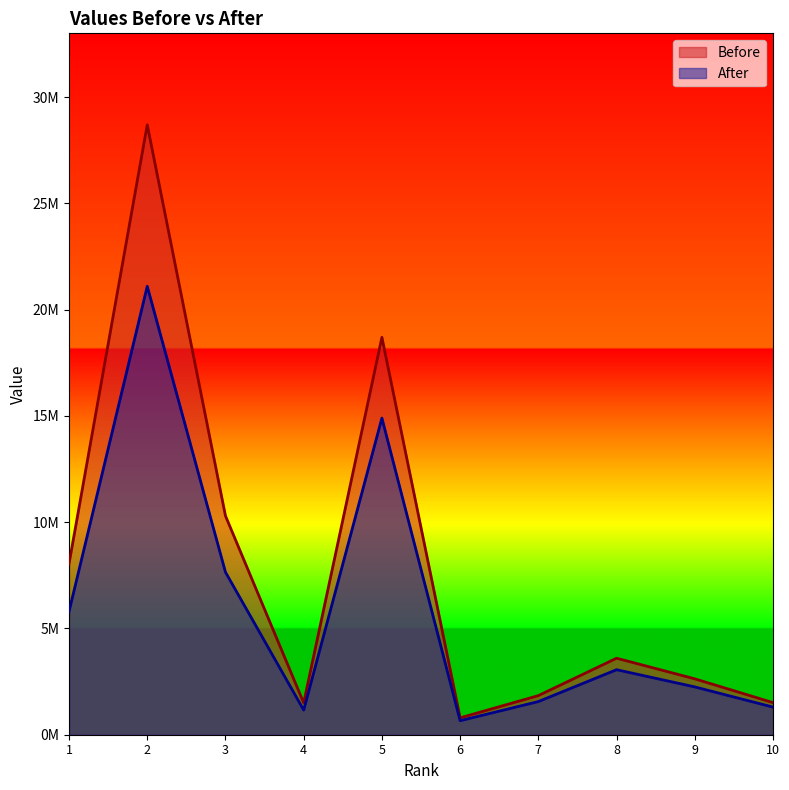

Reading right to left, list all the values displayed in this chart.

Before: 10=1510000	9=2630000	8=3600000	7=1840000	6=795000	5=18700000	4=1500000	3=10300000	2=28700000	1=8050000
After: 10=1300000	9=2250000	8=3060000	7=1560000	6=660000	5=14900000	4=1160000	3=7650000	2=21100000	1=5800000